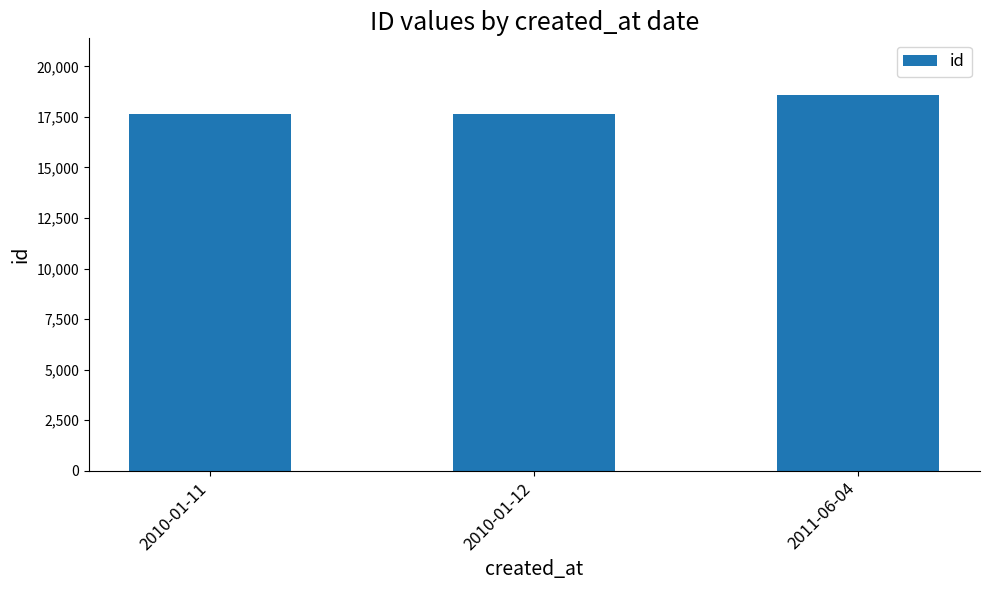

What is the greatest value displayed?

18599